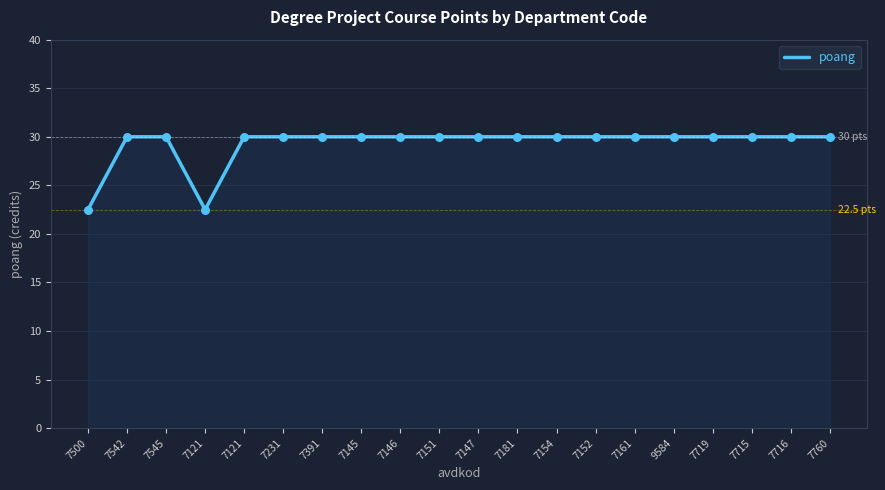

Between 7760 and 7391, which is larger?

7760